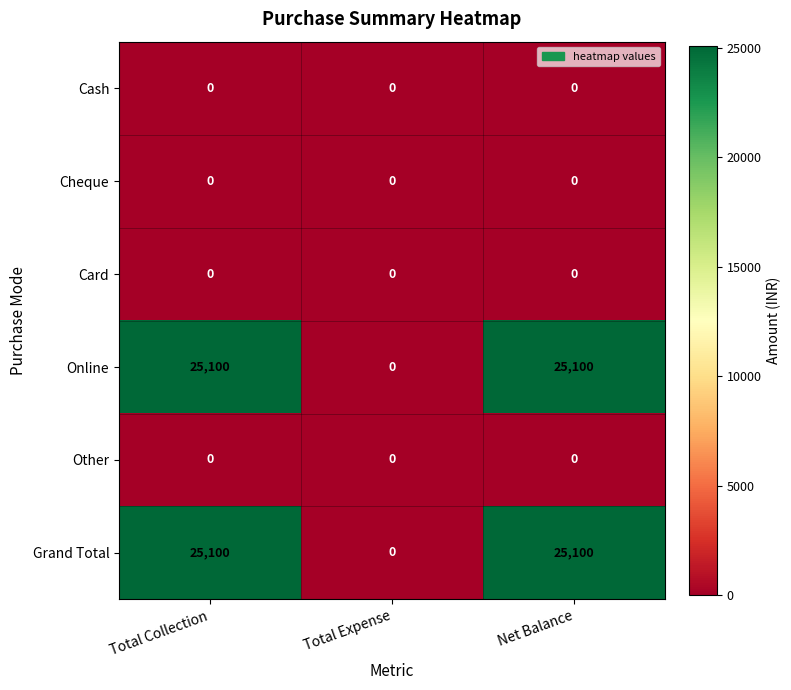

What is the greatest value displayed?

25100